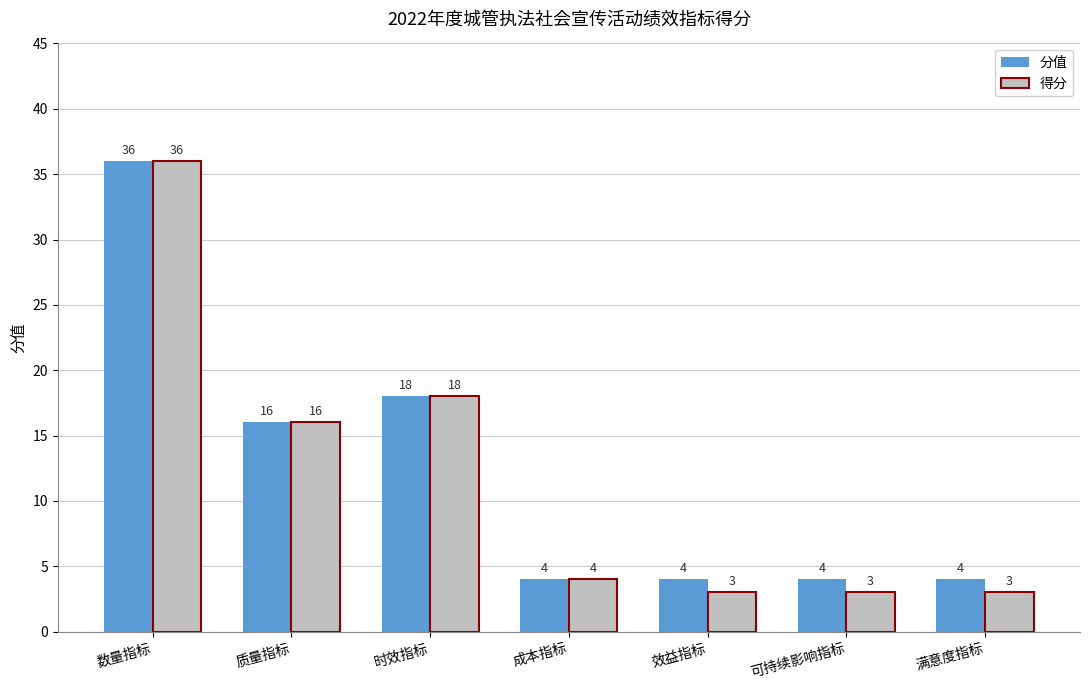

The 分值 series shows 4 at 成本指标. True or false?

True